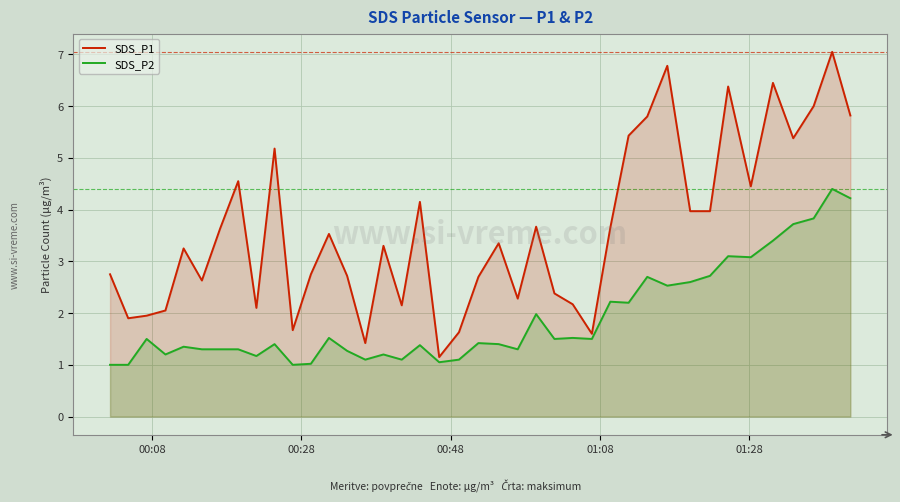

What is the sum of all SDS_P1 values?

143.7